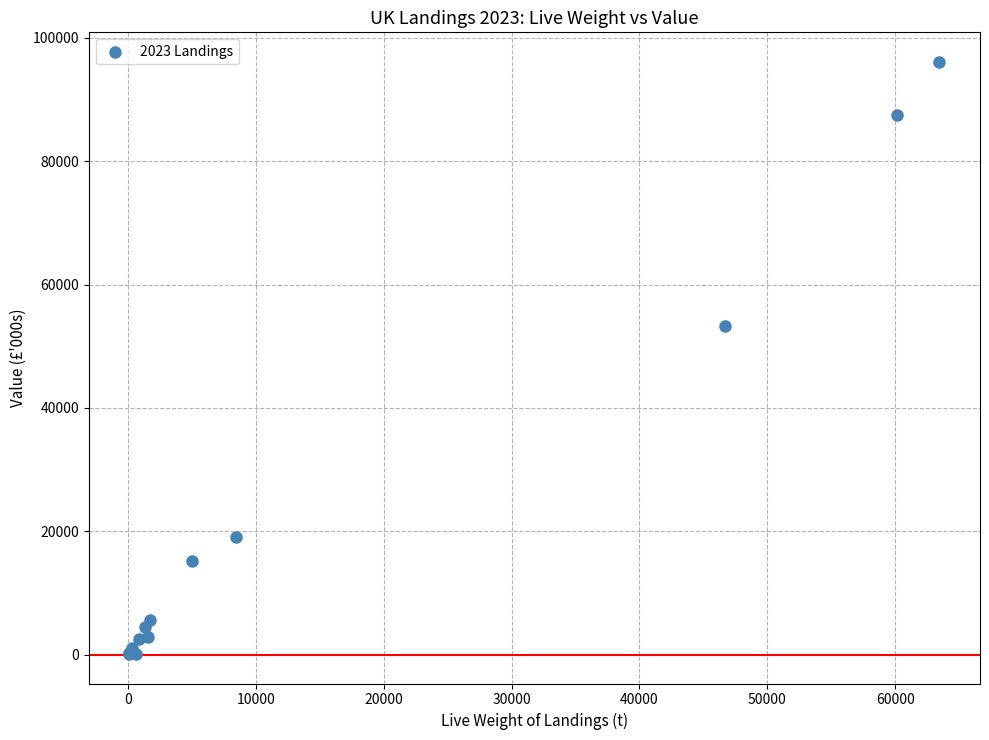

What Y value in the scatter plot is closest to 48102?

53283.1